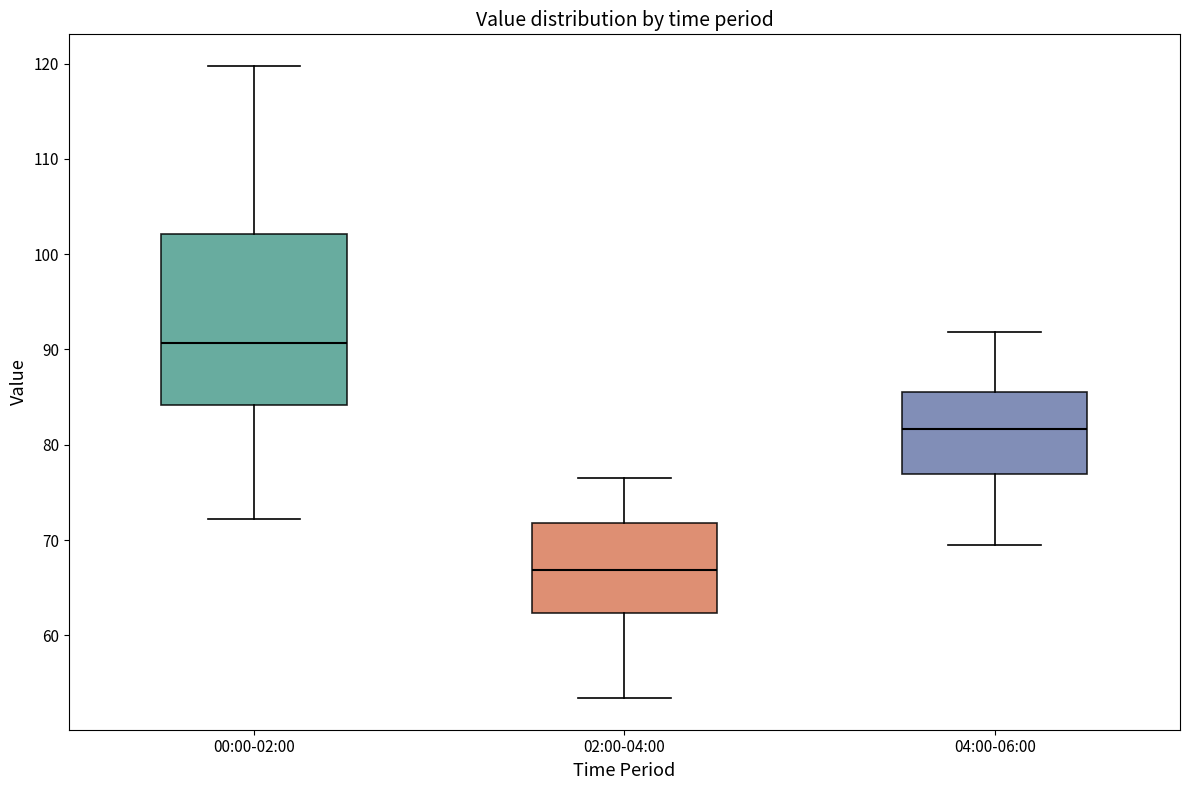

Reading left to right, read every box against the y-axis: the position of its median line, the range the box covers, and the ends of its whiskers. The values are not printed on the chart, so give them approximately, as read against the axis.

00:00-02:00: median 91, box 84 to 102, whiskers 72 to 120
02:00-04:00: median 67, box 62 to 72, whiskers 53 to 77
04:00-06:00: median 82, box 77 to 86, whiskers 69 to 92